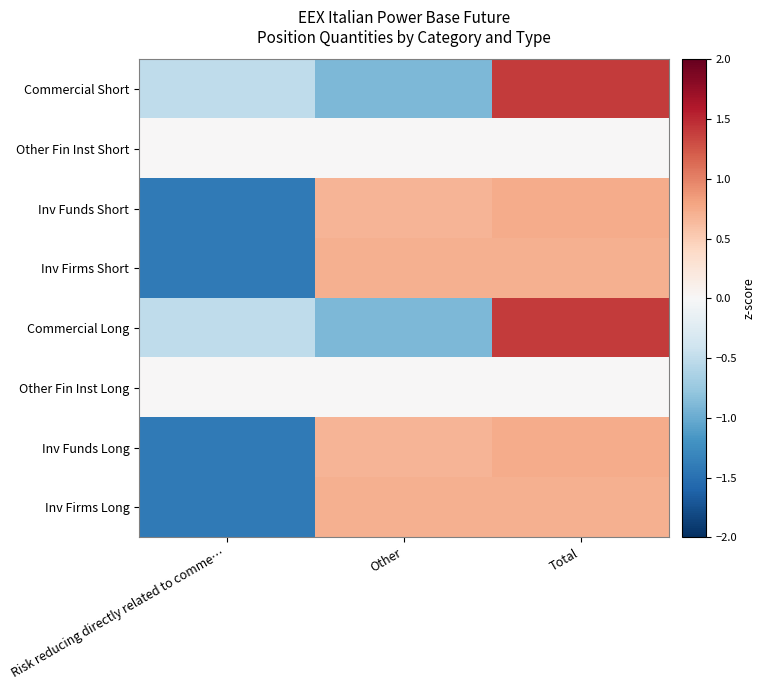

At how many categories does at least one series exceed 0?

2